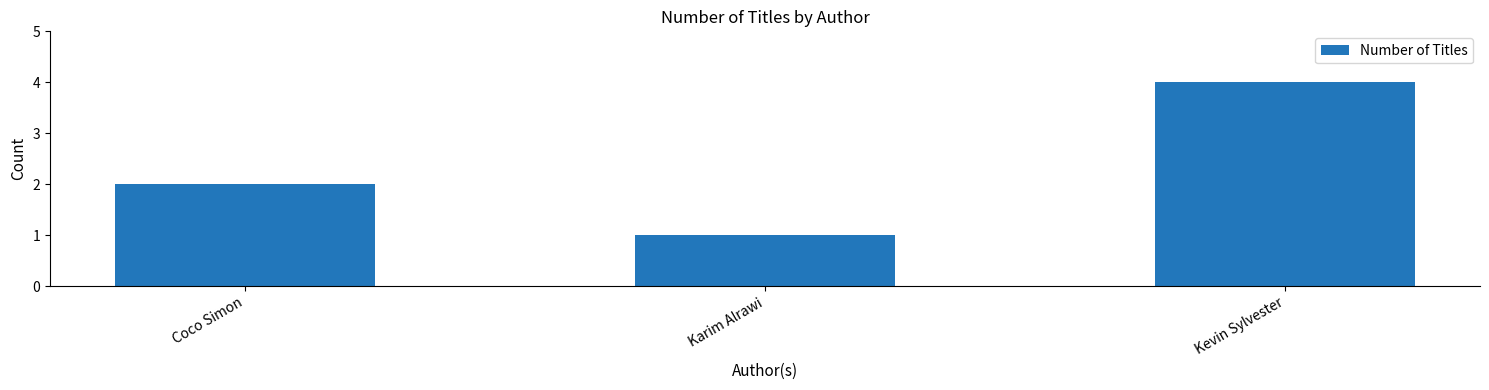

Approximately how many times larger is the value at Kevin Sylvester compared to Coco Simon?

2.0